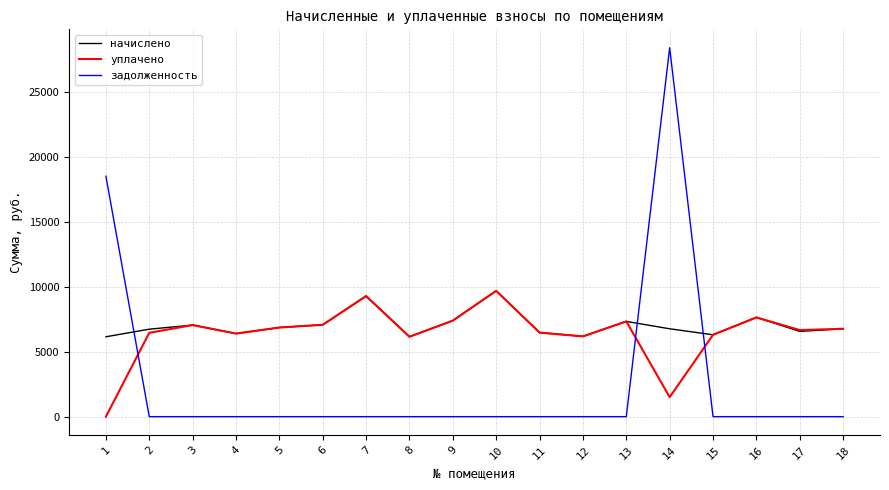

What is the maximum value shown in the chart?

28372.0